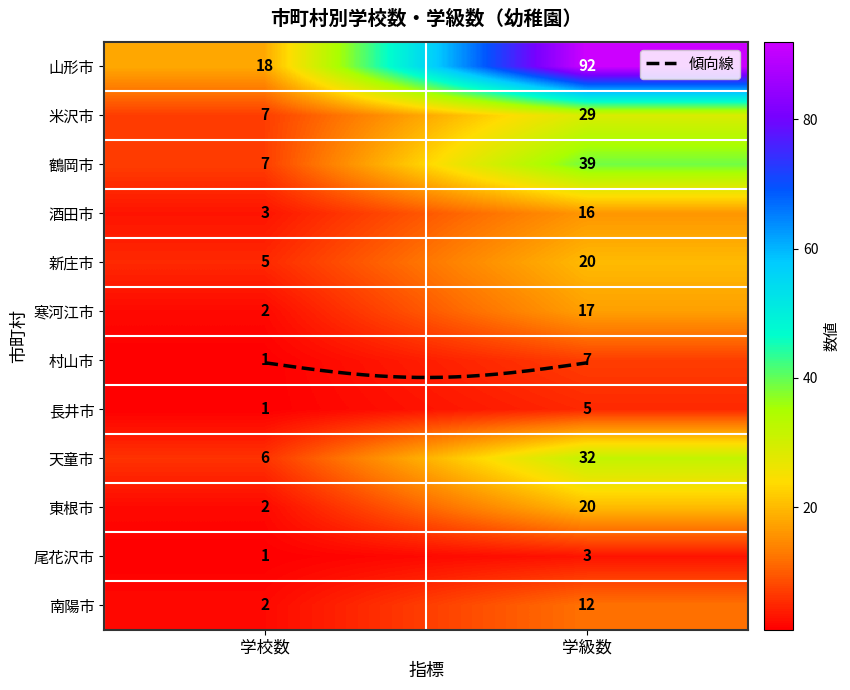

Reading left to right, transcribe all the data shown in this chart.

山形市: 18	92
米沢市: 7	29
鶴岡市: 7	39
酒田市: 3	16
新庄市: 5	20
寒河江市: 2	17
村山市: 1	7
長井市: 1	5
天童市: 6	32
東根市: 2	20
尾花沢市: 1	3
南陽市: 2	12